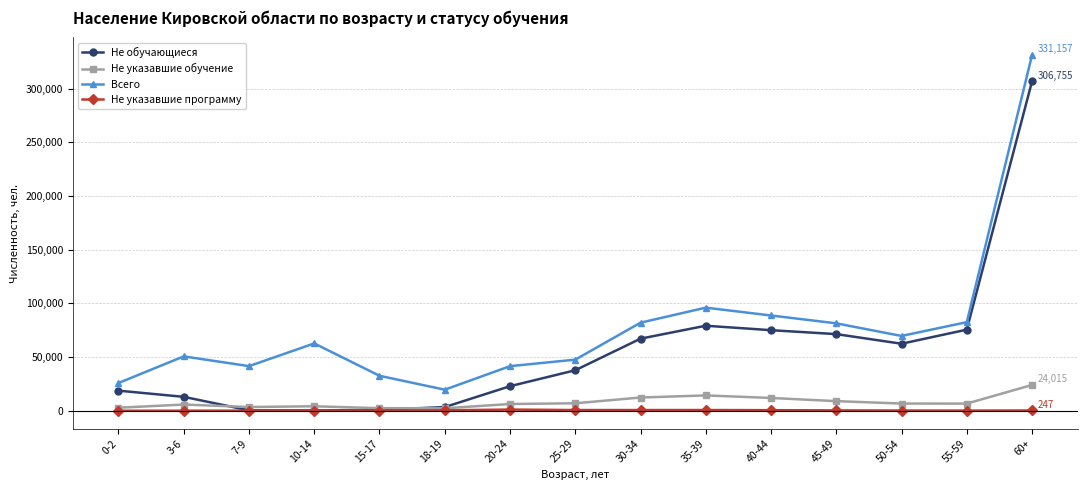

What is the label of the 3rd point from the left?

7-9